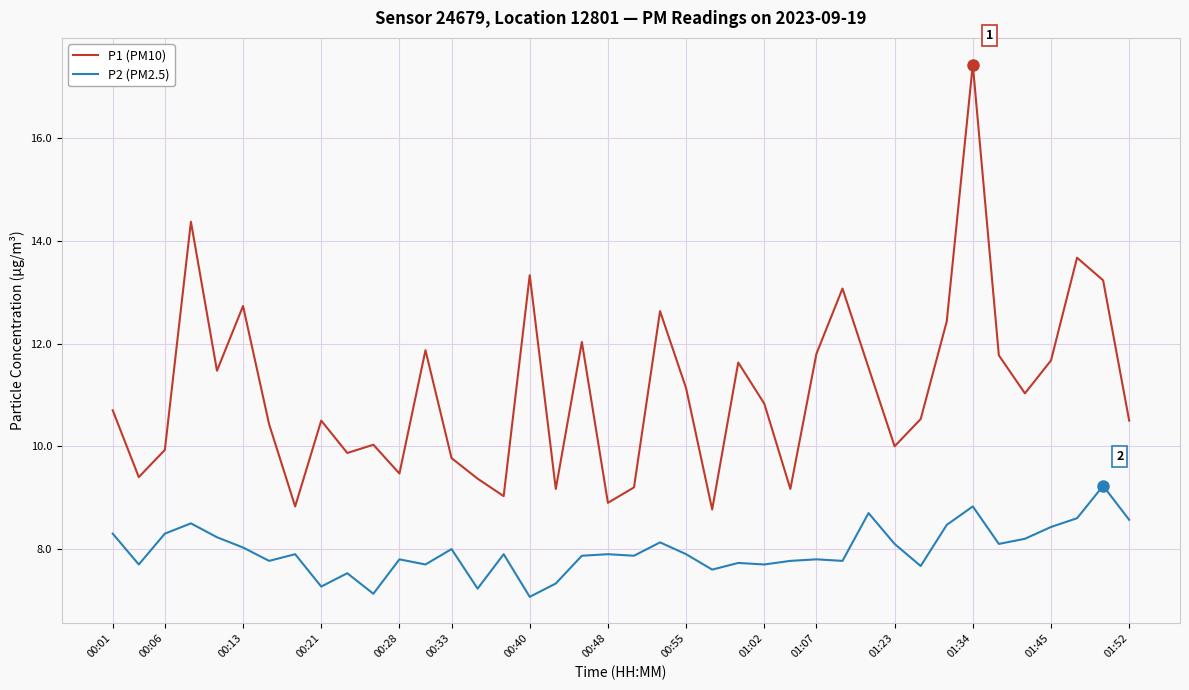

Which series has the widest spread of values?

P1 (PM10)